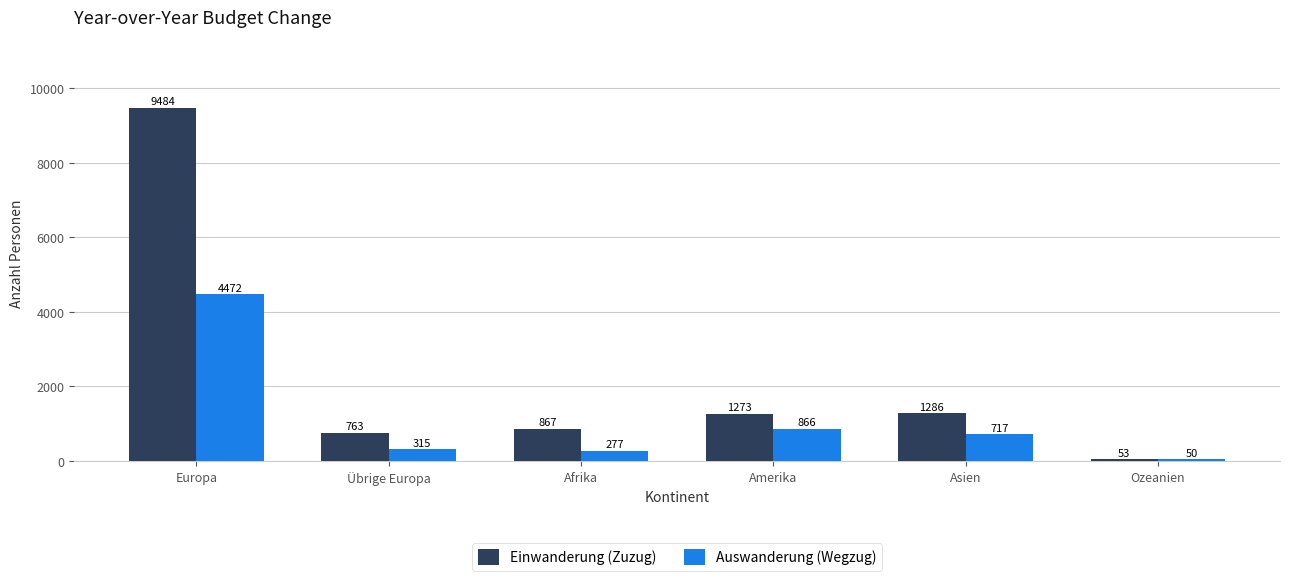

At how many categories does at least one series exceed 749?

5